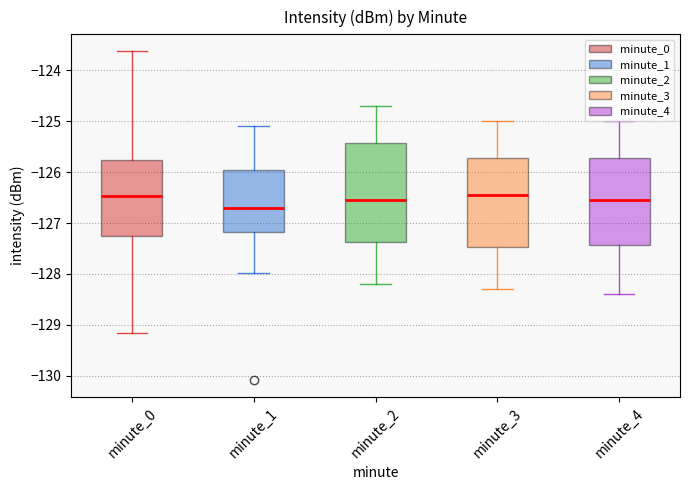

Reading left to right, read every box against the y-axis: the position of its median line, the range the box covers, and the ends of its whiskers. The values are not printed on the chart, so give them approximately, as read against the axis.

minute_0: median -126.5, box -127.2 to -125.8, whiskers -129.2 to -123.6
minute_1: median -126.7, box -127.2 to -125.9, whiskers -128.0 to -125.1
minute_2: median -126.5, box -127.4 to -125.4, whiskers -128.2 to -124.7
minute_3: median -126.4, box -127.5 to -125.7, whiskers -128.3 to -125.0
minute_4: median -126.5, box -127.4 to -125.7, whiskers -128.4 to -125.0